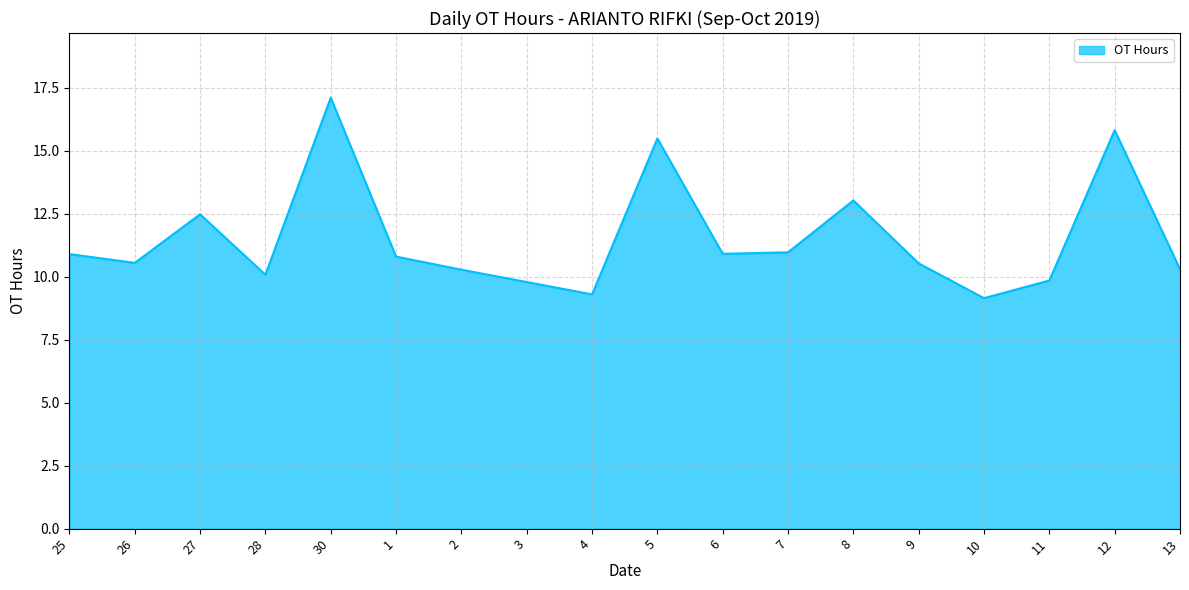

Between 30 and 1, which is larger?

30